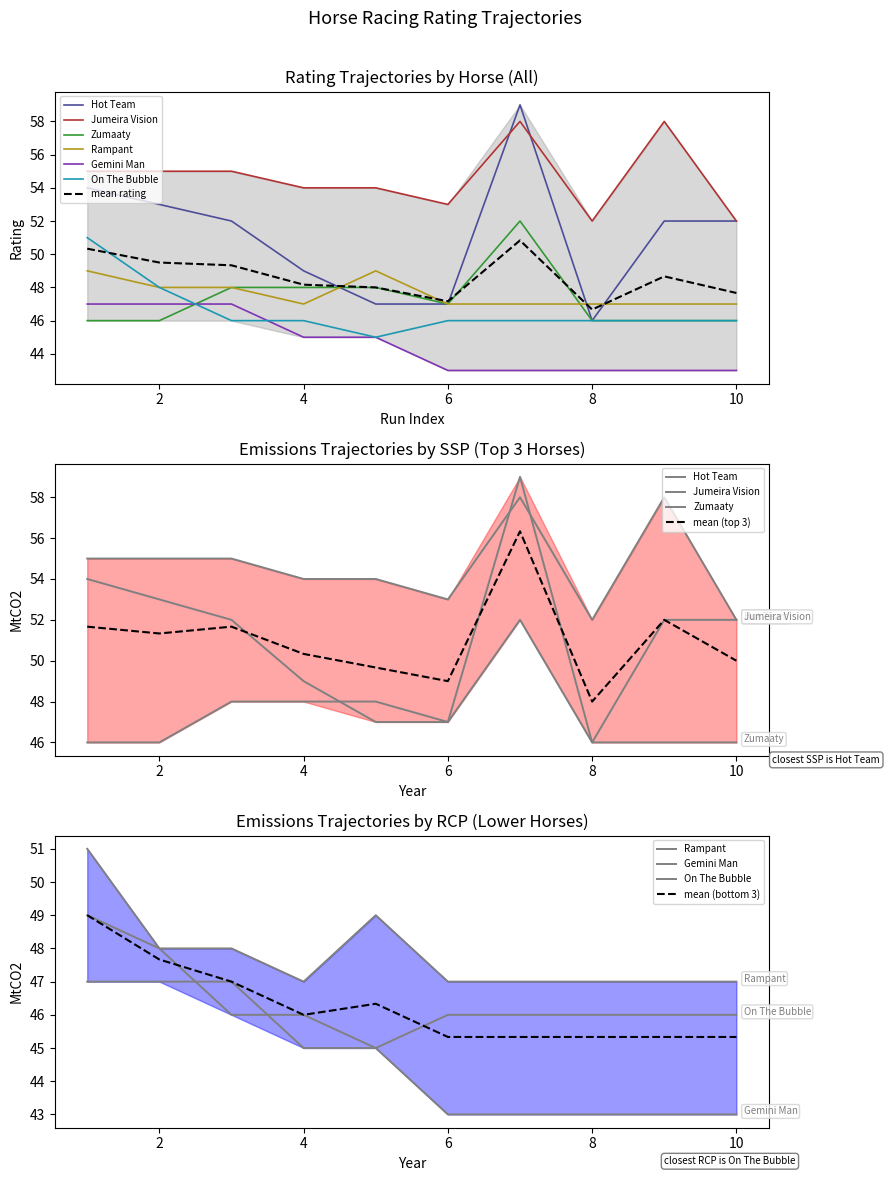

Which series changed the most between 2 and 5?

Hot Team